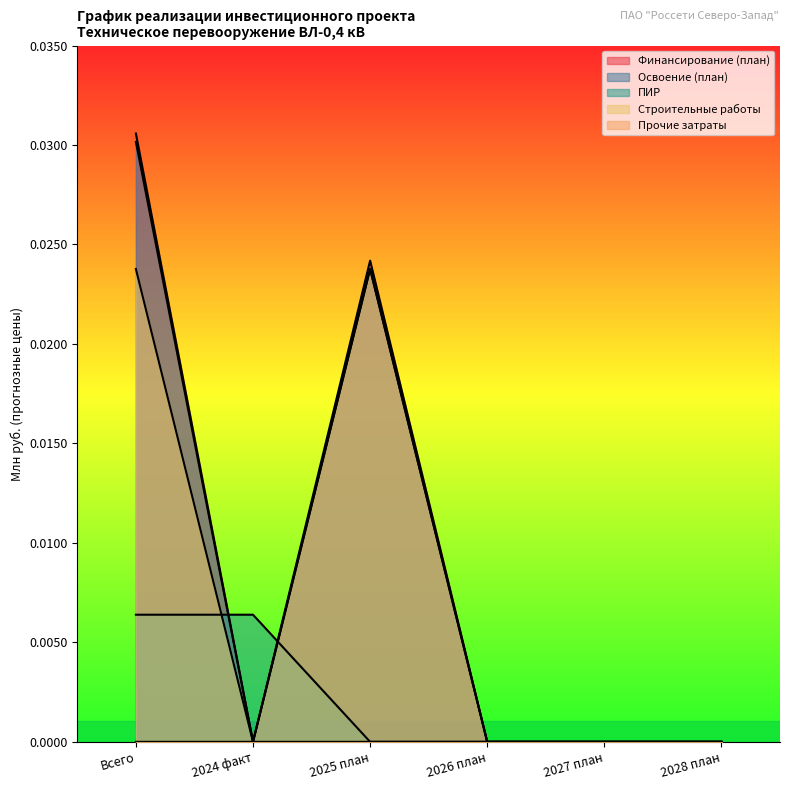

What is the label of the 4th point from the right?

2025 план